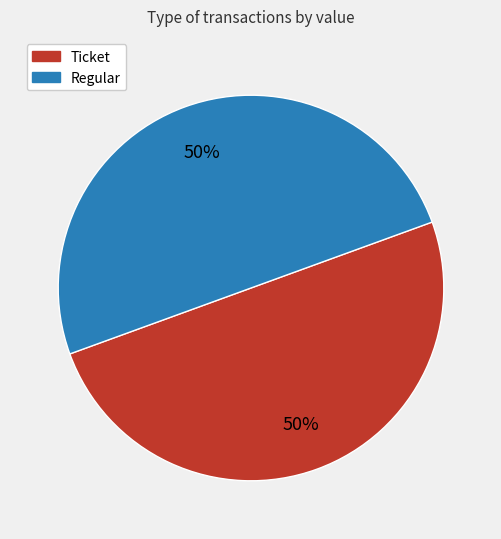

Is it true that Regular is 43% of the pie?

False